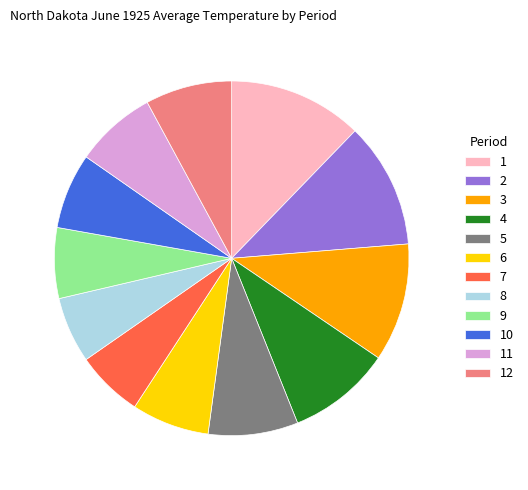

Approximately how many times larger is the value at 1 compared to 3?

1.1